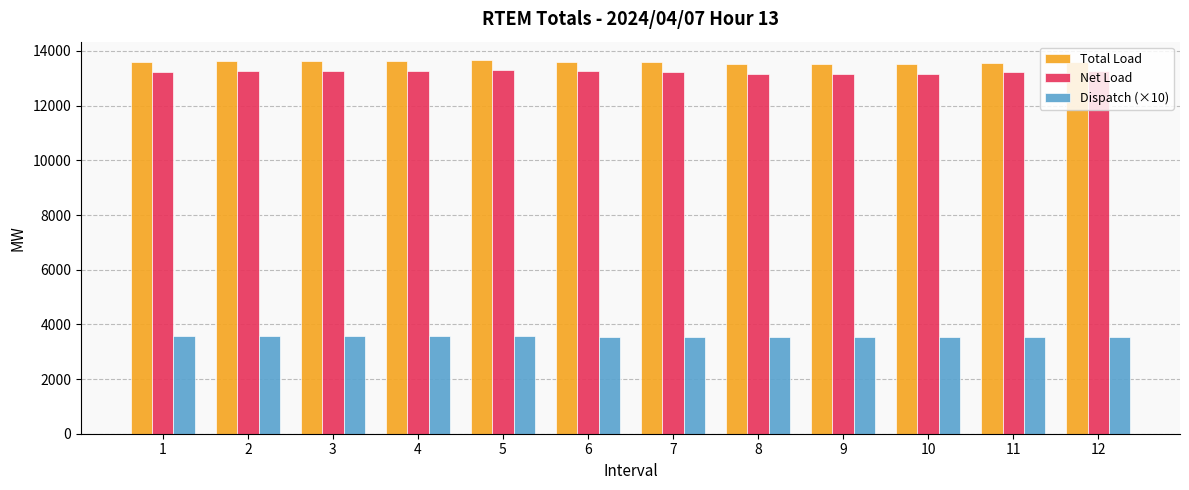

Are the bars grouped side by side (vs. stacked)?

Yes